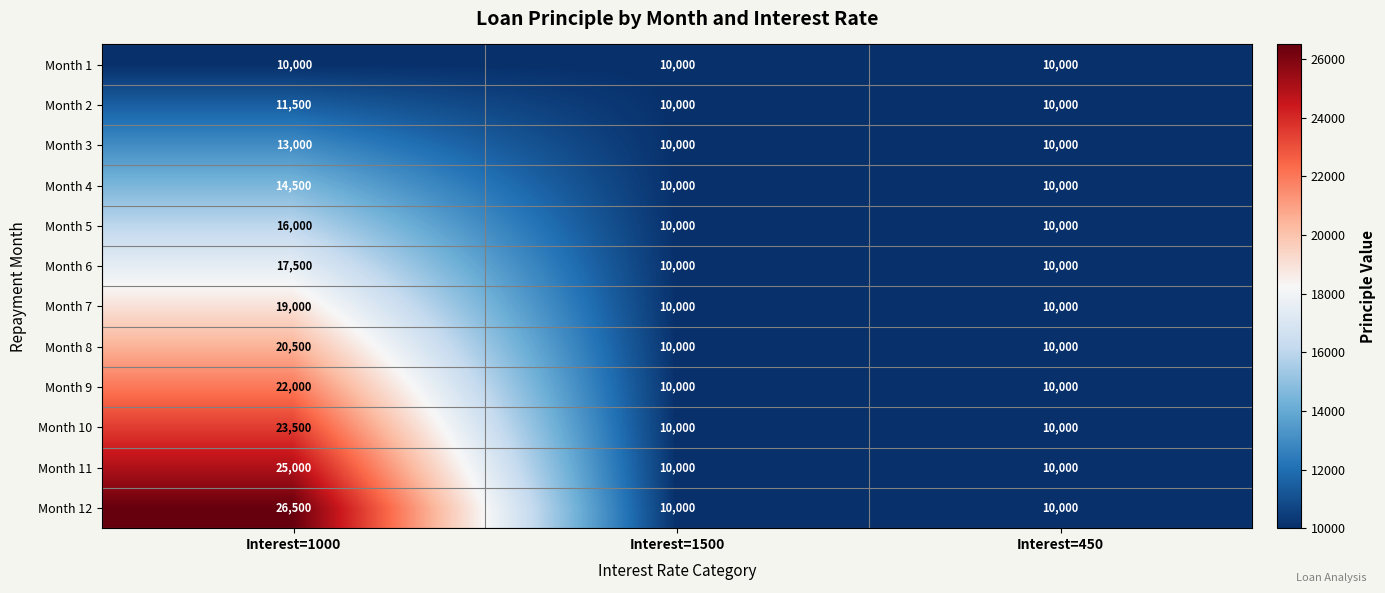

Between Interest=1000 and Interest=450, which series saw the biggest shift?

Month 12